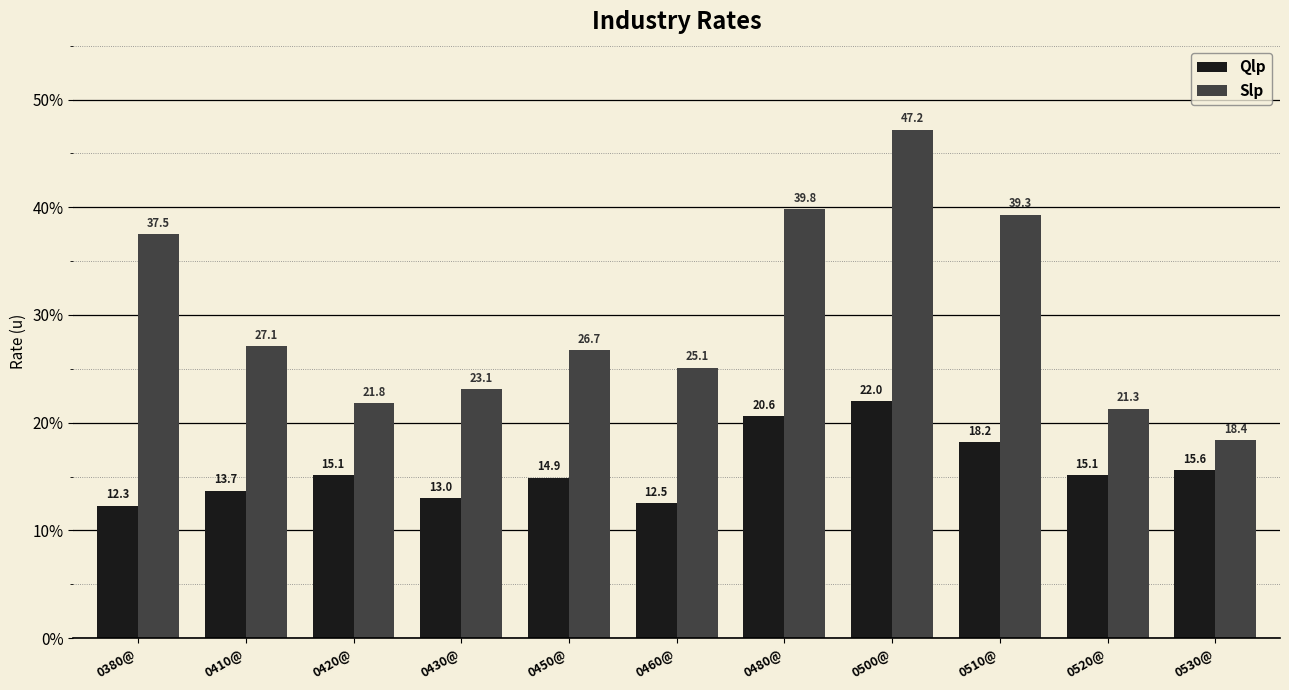

Rank the series by their maximum value, from lowest to highest.

Qlp, Slp